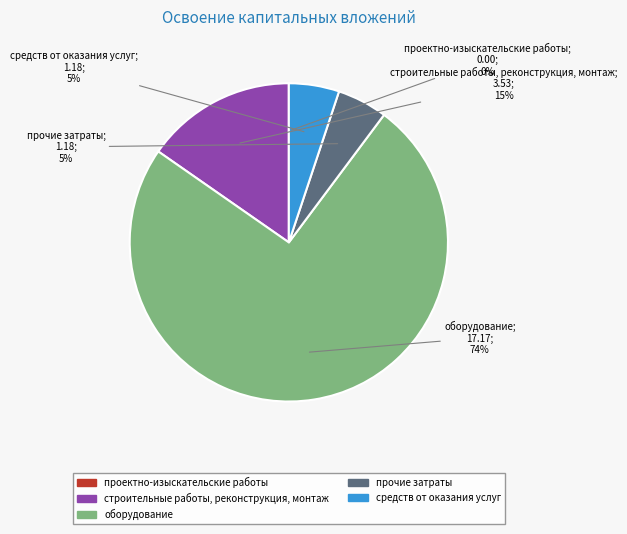

To the nearest percent, what is the average slice percentage?

20%